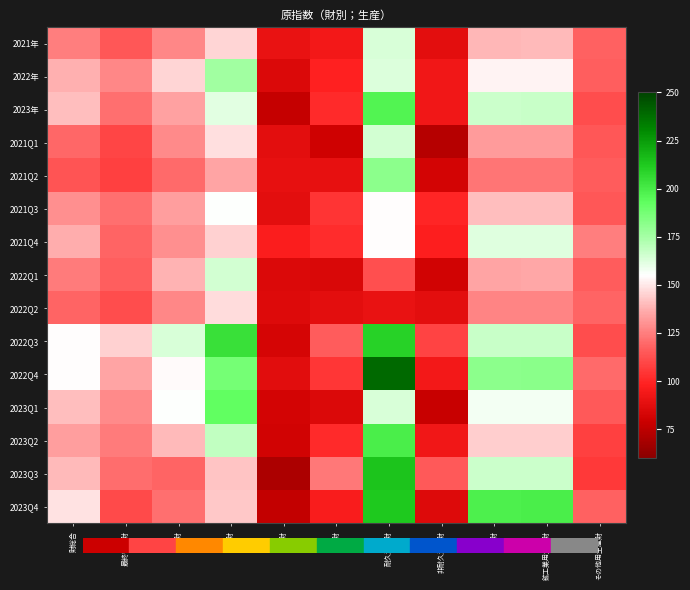

Reading left to right, list all the values displayed in this chart.

2021年: 財総合=125.0	最終需要財=114.2	投資財=127.3	資本財=145.7	建設財=90.4	消費財=94.0	耐久消費財=163.8	非耐久消費財=88.1	生産財=139.4	鉱工業用生産財=139.6	その他用生産財=117.5
2022年: 財総合=137.9	最終需要財=127.0	投資財=145.7	資本財=176.0	建設財=85.0	消費財=98.4	耐久消費財=162.5	非耐久消費財=92.9	生産財=152.4	鉱工業用生産財=152.7	その他用生産財=116.5
2023年: 財総合=140.4	最終需要財=120.9	投資財=133.7	資本財=161.6	建設財=77.6	消費財=101.2	耐久消費財=197.3	非耐久消費財=93.1	生産財=166.5	鉱工業用生産財=167.0	その他用生産財=111.6
2021Q1: 財総合=119.1	最終需要財=109.1	投資財=127.8	資本財=147.8	建設財=87.6	消費財=80.4	耐久消費財=165.3	非耐久消費財=73.3	生産財=132.5	鉱工業用生産財=132.7	その他用生産財=114.6
2021Q2: 財総合=114.1	最終需要財=107.6	投資財=119.4	資本財=134.4	建設財=89.2	消費財=89.5	耐久消費財=181.0	非耐久消費財=81.7	生産財=122.8	鉱工業用生産財=122.9	その他用生産財=115.8
2021Q3: 財総合=129.6	最終需要財=121.5	投資財=132.9	資本財=155.4	建設財=87.7	消費財=104.1	耐久消費財=154.5	非耐久消費財=99.8	生産財=140.3	鉱工業用生産財=140.6	その他用生産財=114.9
2021Q4: 財総合=137.0	最終需要財=118.5	投資財=129.3	資本財=145.2	建設財=97.1	消費財=102.0	耐久消費財=154.3	非耐久消費財=97.6	生産財=161.8	鉱工業用生産財=162.2	その他用生産財=124.8
2022Q1: 財総合=124.5	最終需要財=116.7	投資財=138.2	資本財=165.0	建設財=84.6	消費財=83.8	耐久消費財=112.1	非耐久消費財=81.3	生産財=134.8	鉱工業用生産財=135.0	その他用生産財=115.7
2022Q2: 財総合=117.9	最終需要財=111.6	投資財=126.9	資本財=147.4	建設財=85.7	消費財=88.2	耐久消費財=89.7	非耐久消費財=88.1	生産財=126.2	鉱工業用生産財=126.3	その他用生産財=118.6
2022Q3: 財総合=154.5	最終需要財=145.1	投資財=163.8	資本財=204.4	建設財=82.4	消費財=116.4	耐久消費財=209.3	非耐久消費財=108.6	生産財=167.0	鉱工業用生産財=167.5	その他用生産財=111.8
2022Q4: 財総合=154.7	最終需要財=134.7	投資財=153.9	資本財=187.1	建設財=87.3	消費財=105.1	耐久消費財=238.9	非耐久消費財=93.7	生産財=181.4	鉱工業用生産財=182.1	その他用生産財=119.8
2023Q1: 財総合=140.4	最終需要財=127.8	投資財=155.6	資本財=192.3	建設財=81.9	消費財=85.0	耐久消費財=163.5	非耐久消費財=78.4	生産財=157.3	鉱工業用生産財=157.6	その他用生産財=115.6
2023Q2: 財総合=132.8	最終需要財=124.5	投資財=139.9	資本財=169.0	建設財=81.3	消費財=101.0	耐久消費財=199.1	非耐久消費財=92.7	生産財=143.9	鉱工業用生産財=144.3	その他用生産財=107.6
2023Q3: 財総合=139.9	最終需要財=120.2	投資財=118.3	資本財=142.3	建設財=70.1	消費財=123.2	耐久消費財=214.1	非耐久消費財=115.4	生産財=166.2	鉱工業用生産財=166.8	その他用生産財=105.7
2023Q4: 財総合=148.5	最終需要財=110.9	投資財=120.9	資本財=142.8	建設財=76.9	消費財=95.7	耐久消費財=212.4	非耐久消費財=85.8	生産財=198.7	鉱工業用生産財=199.5	その他用生産財=117.4